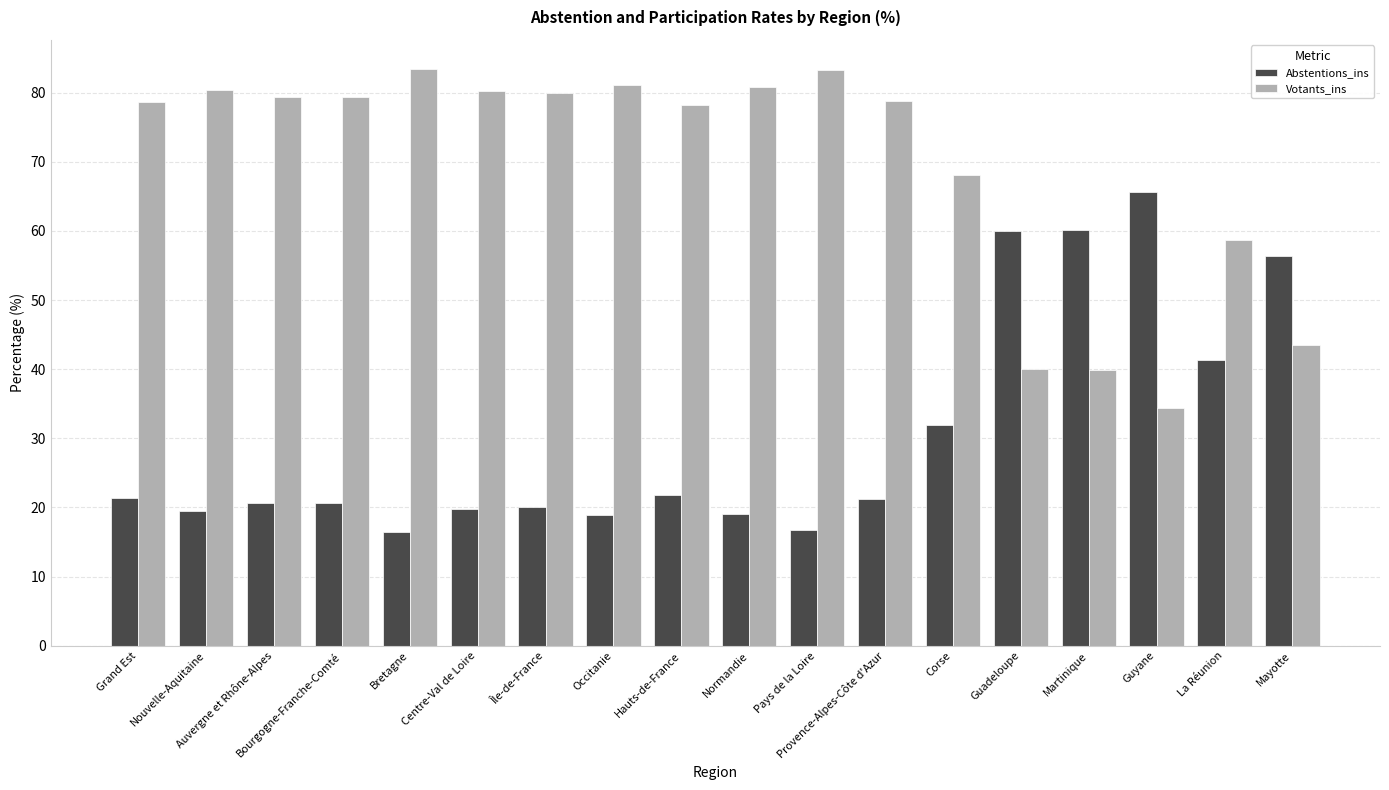

The value of Votants_ins at Martinique is 53.2. True or false?

False